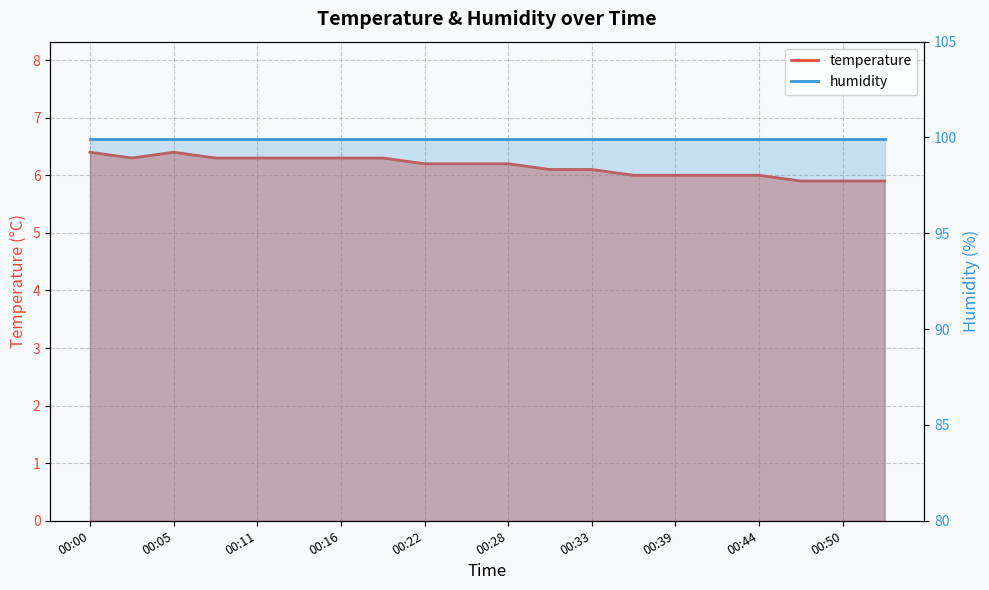

What is the minimum value shown in the chart?

5.9